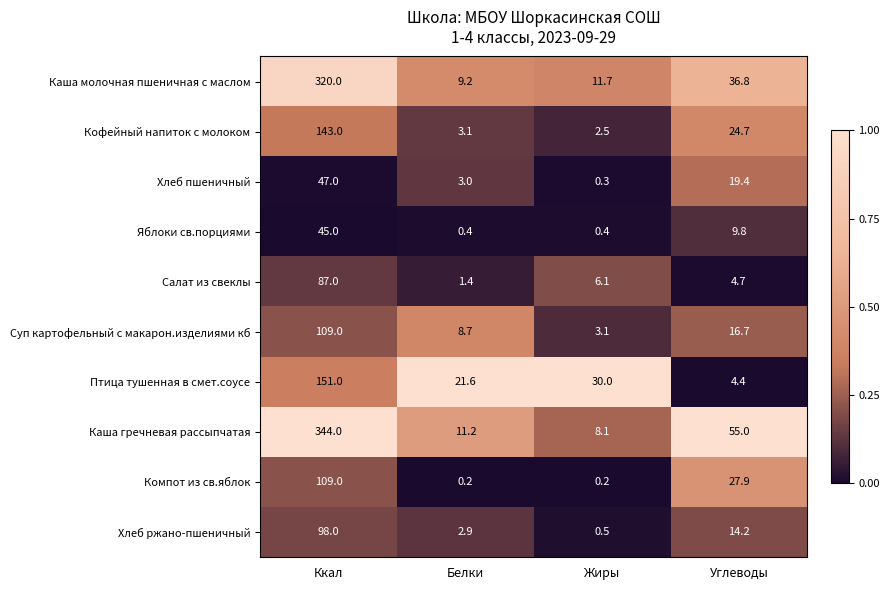

The value of Каша молочная пшеничная с маслом at Углеводы is 36.8. True or false?

True